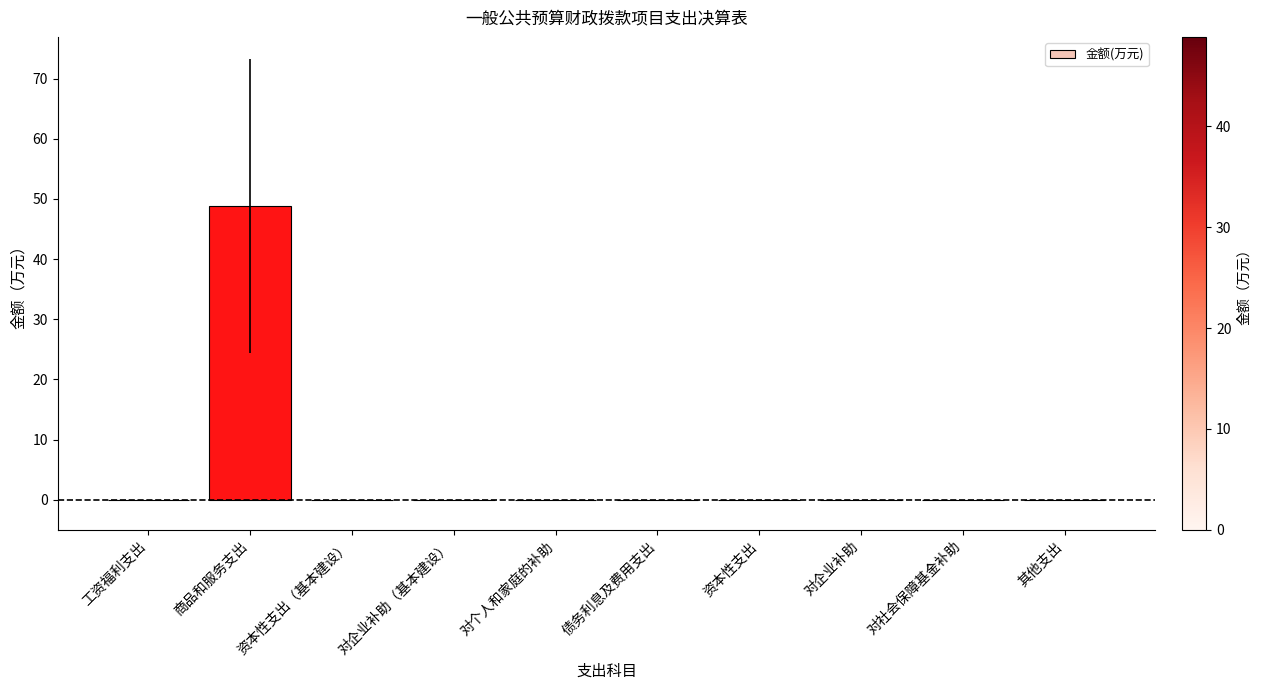

True or false: the data shows -27.1 at 对社会保障基金补助.

False